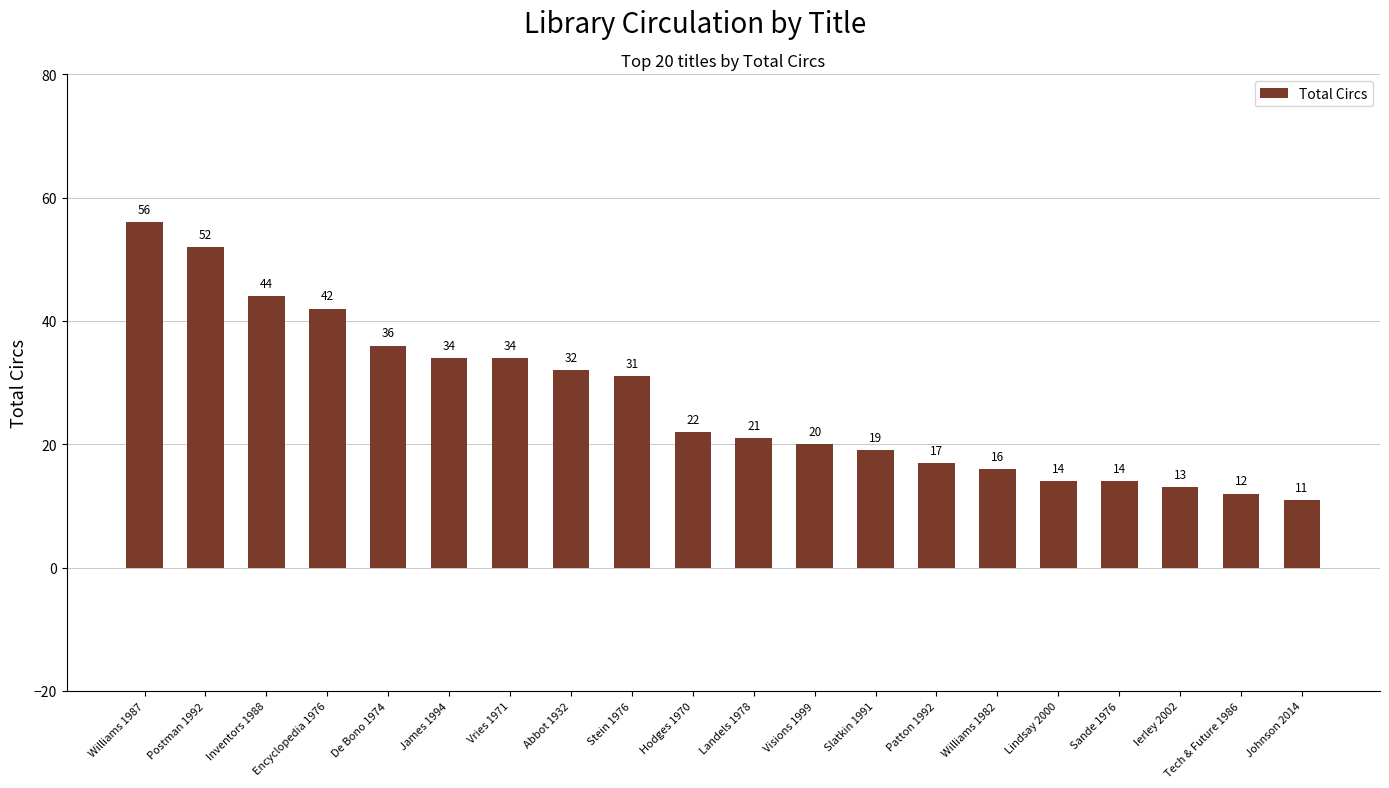

How many values are below 22?

10